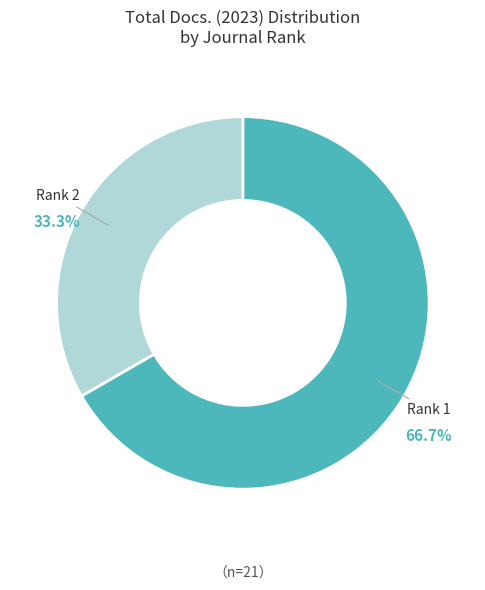

Which category accounts for the majority?

Rank 1